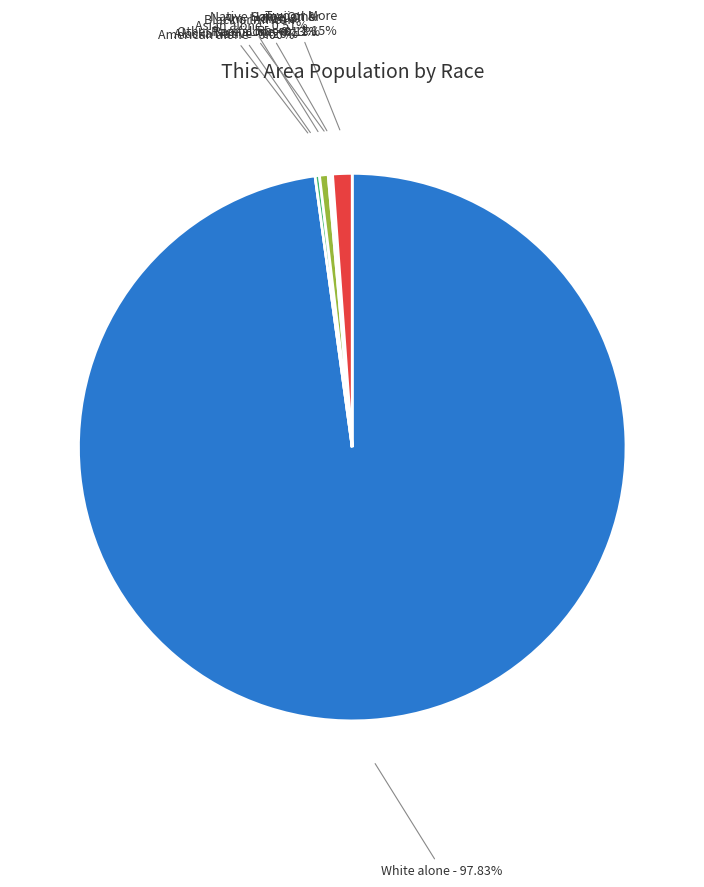

What portion of the pie excludes Native Hawaiian and Other Pacific Islander?

99.9%